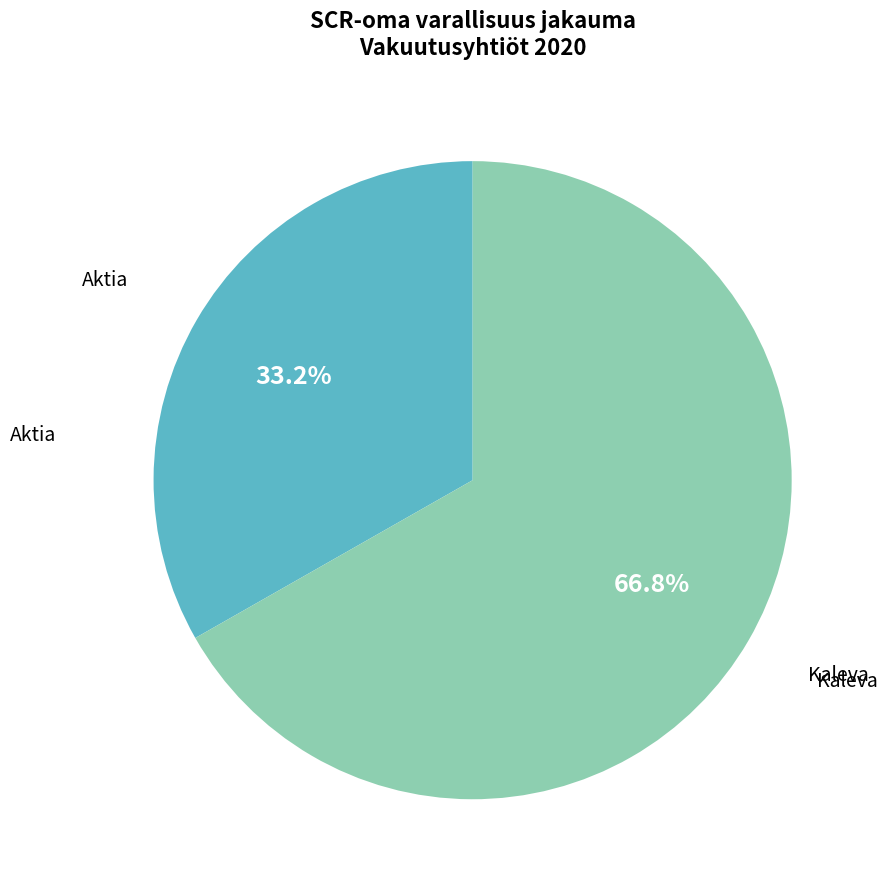

Does any single category account for the majority?

Yes